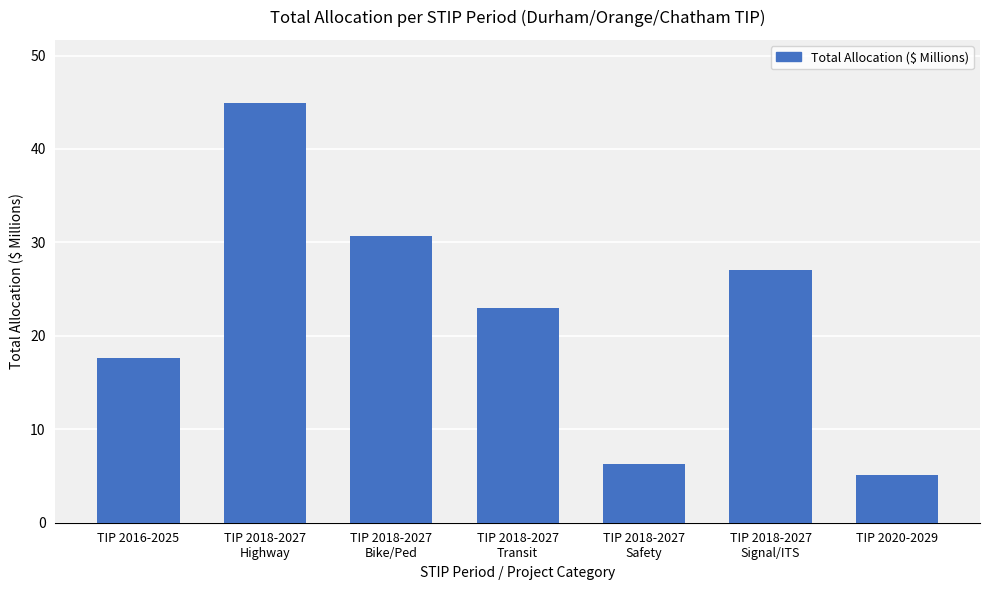

Reading left to right, list all the values displayed in this chart.

17.6	44.9	30.7	23.0	6.3	27.1	5.1